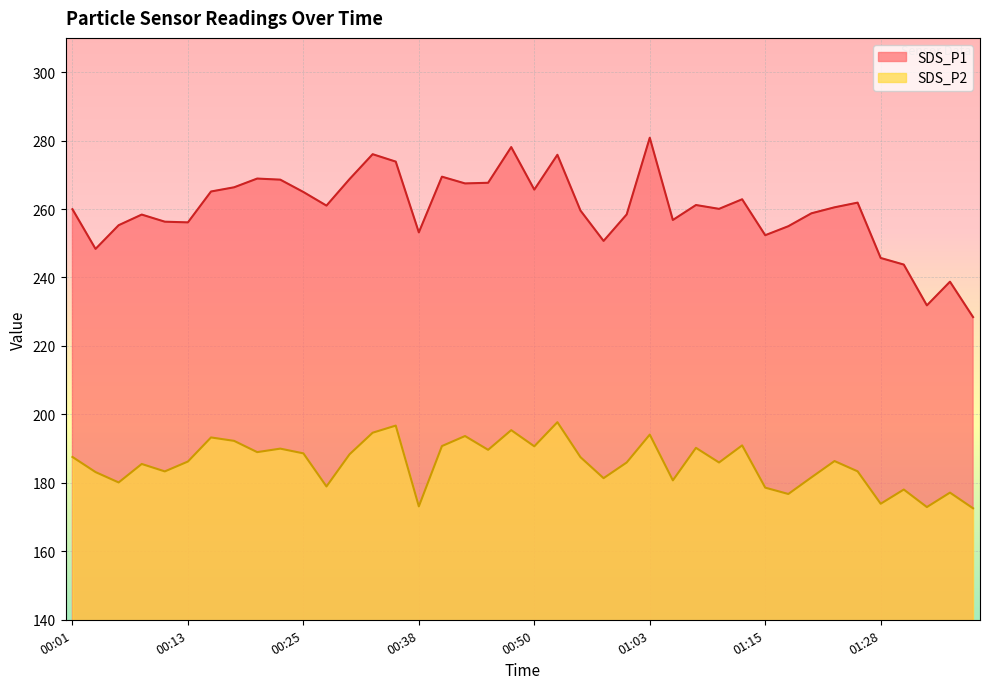

True or false: SDS_P1 and SDS_P2 cross at least once.

False